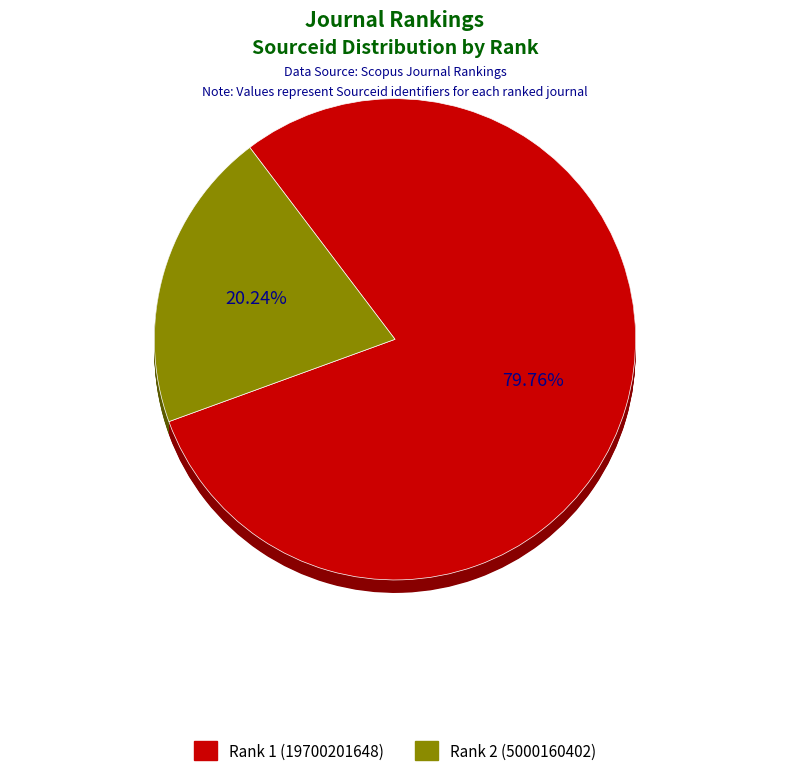

Is there any slice that represents more than half of the pie?

Yes